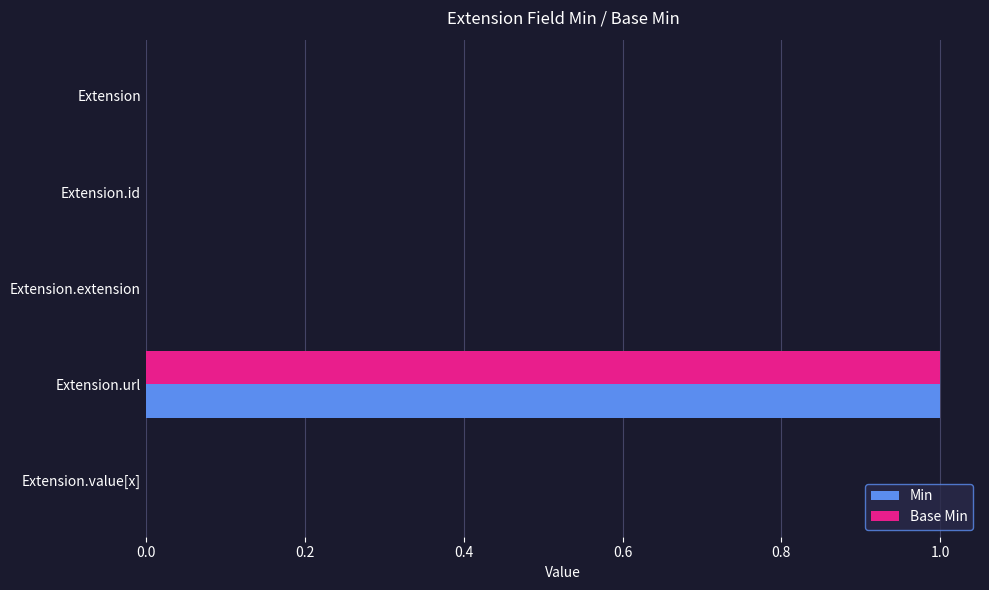

Count the number of categories in the chart.

5